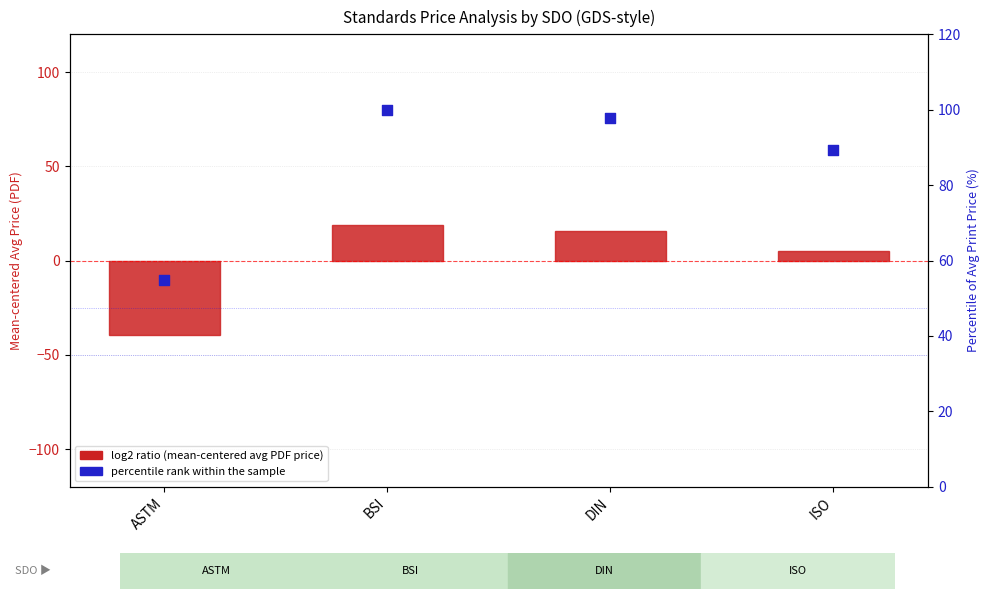

Which series contains the highest Y value?

percentile rank within the sample